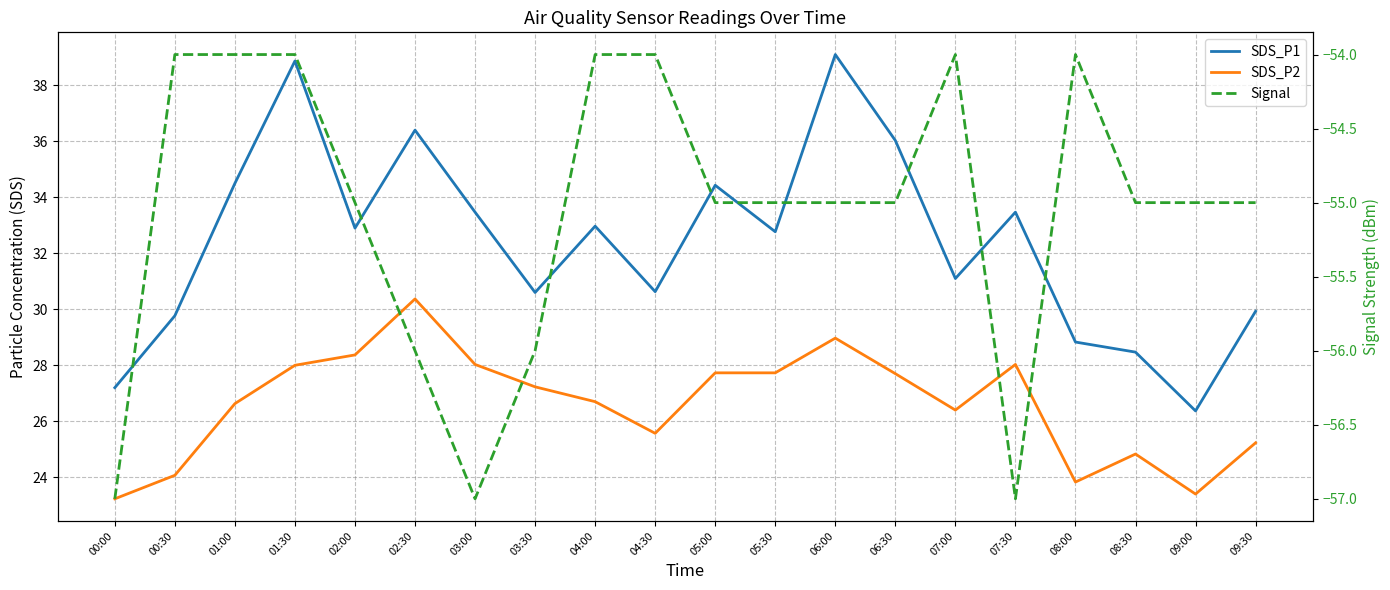

What is the average value of the SDS_P2 series?

26.6